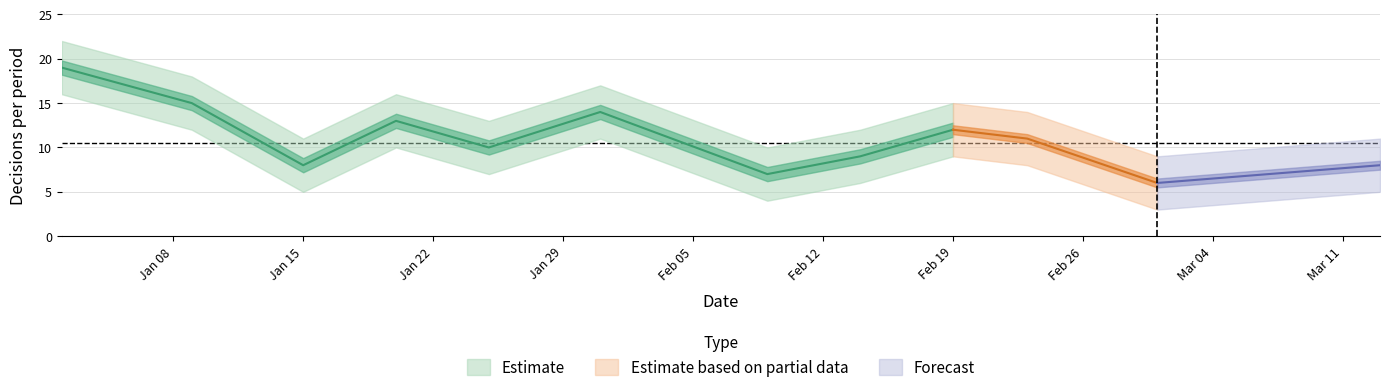

Which category has the lowest value in the lower_band series?

2024-03-01